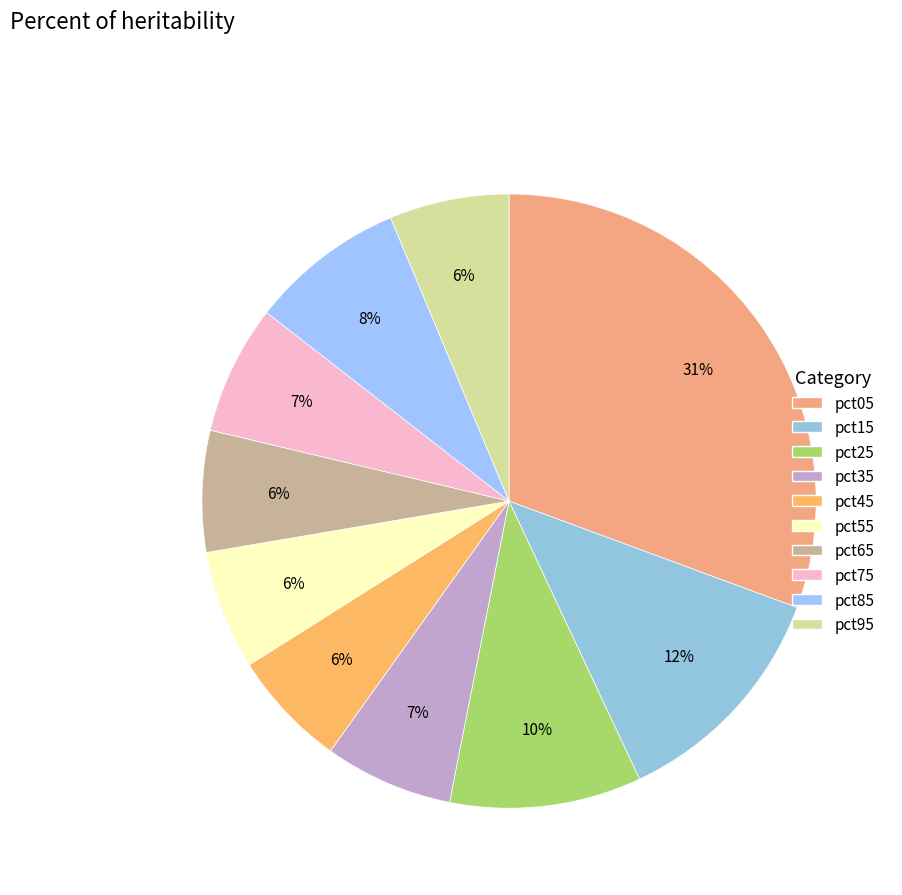

Which category has the biggest portion of the pie?

pct05